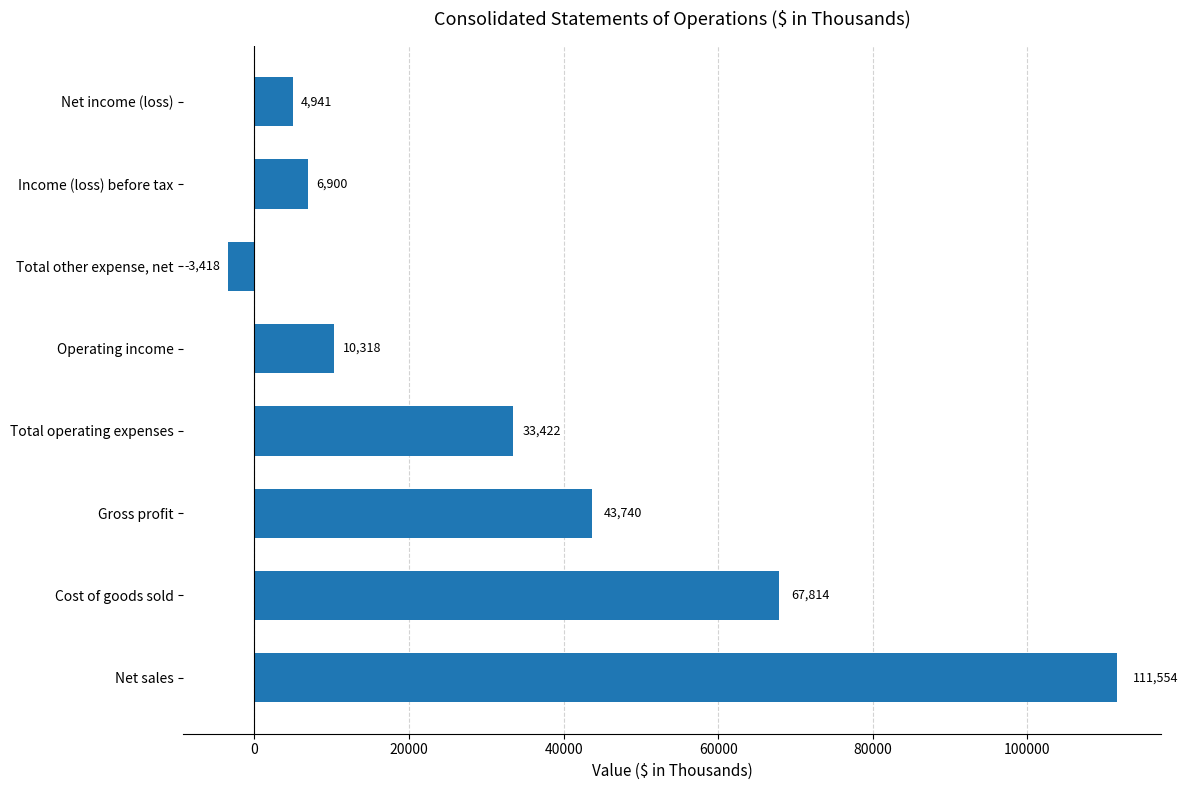

The chart shows a value of 59428 at Gross profit. True or false?

False